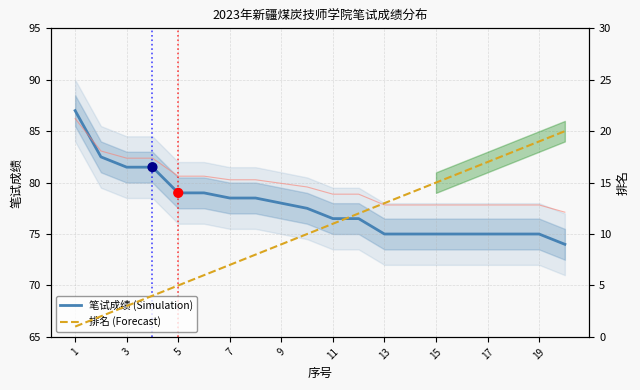

At how many categories does at least one series exceed 78?

8